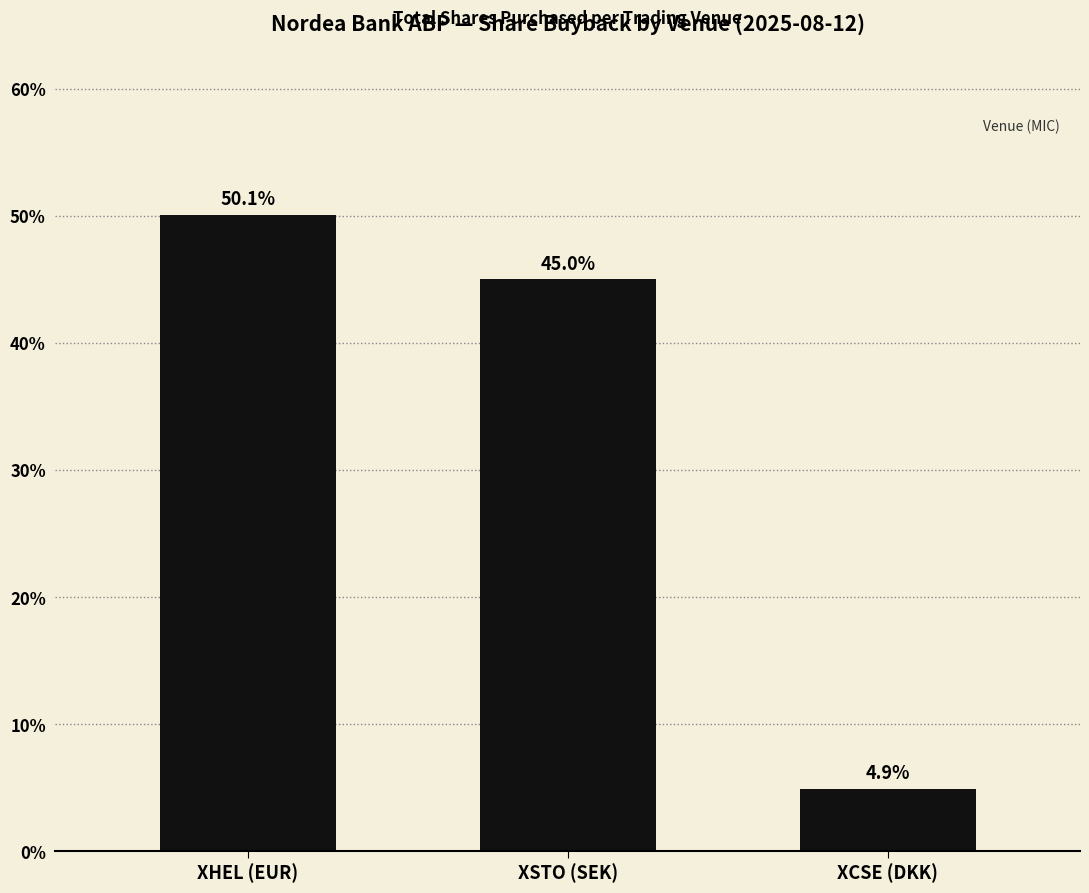

List the labels in order of value, smallest first.

XCSE (DKK), XSTO (SEK), XHEL (EUR)